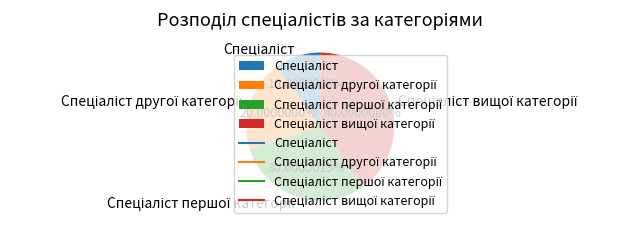

How many segments does this pie chart have?

4